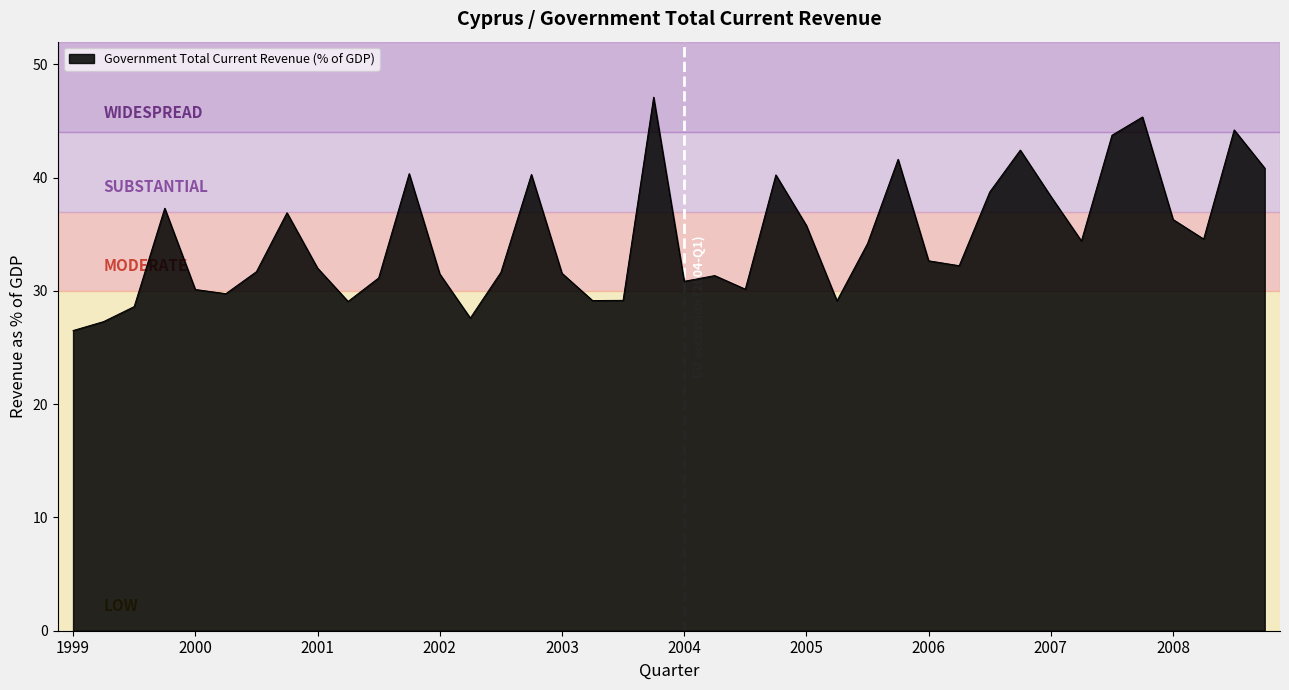

What is the difference between the maximum and minimum values?

20.6